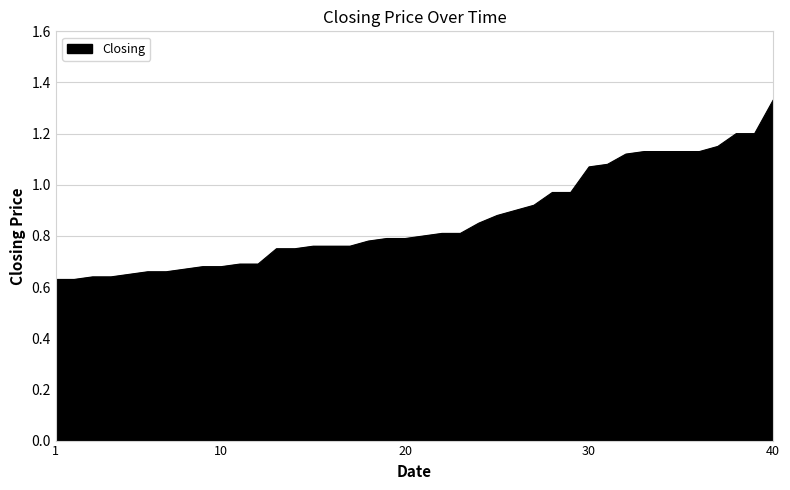

Does the chart have visible grid lines?

Yes